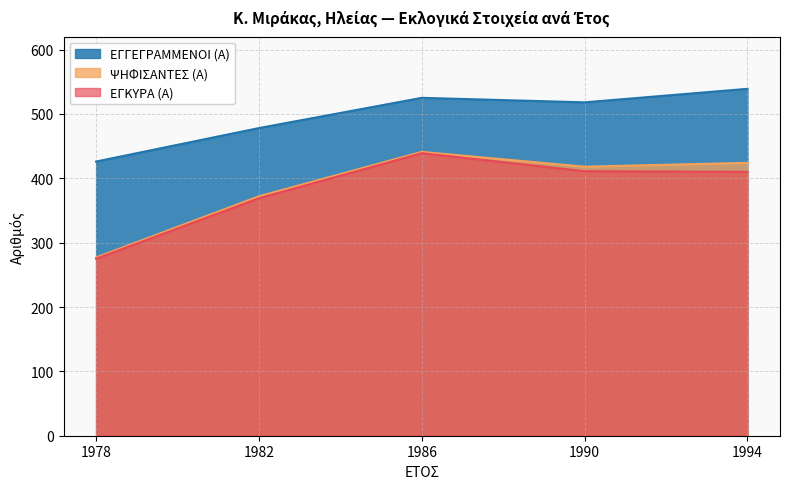

Where does the ΨΗΦΙΣΑΝΤΕΣ (Α) series first go above 418?

1986